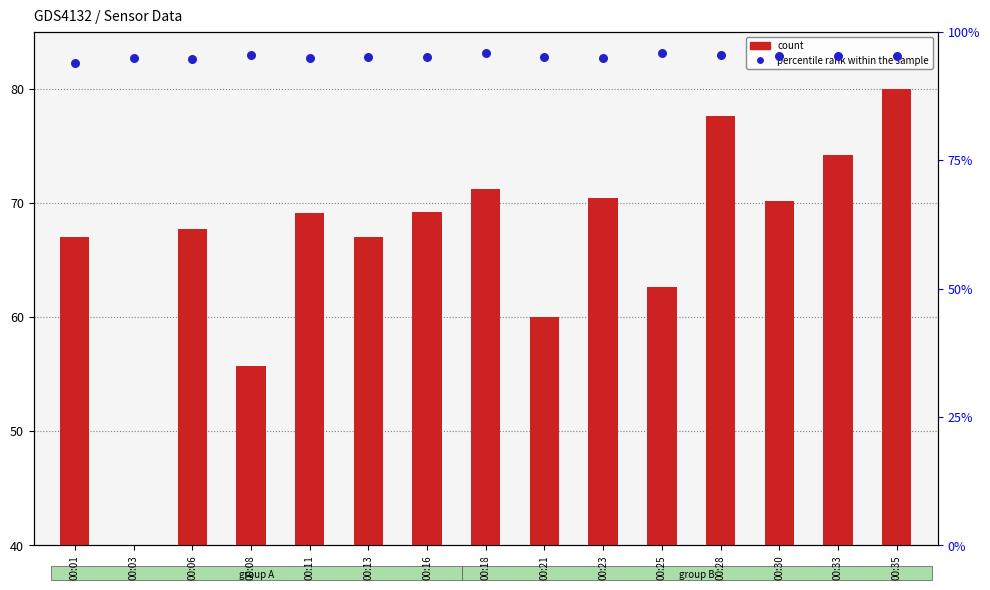

Which series has the largest Y range (max minus min)?

count